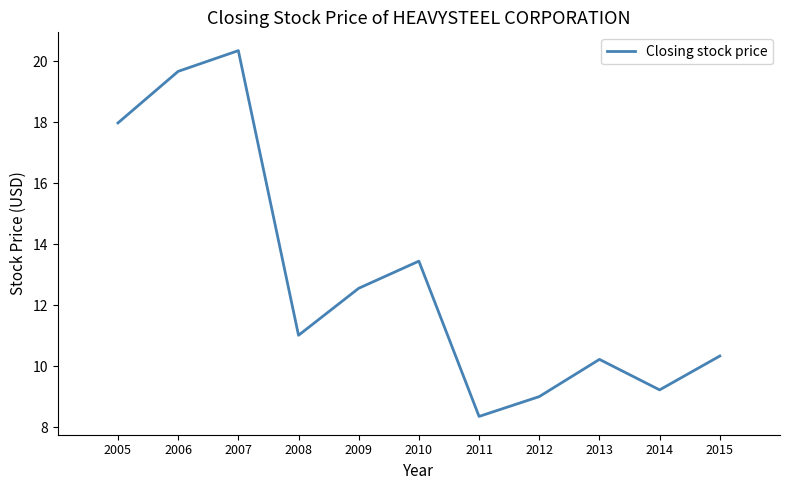

What is the difference between the values at 2009 and 2007?

7.8